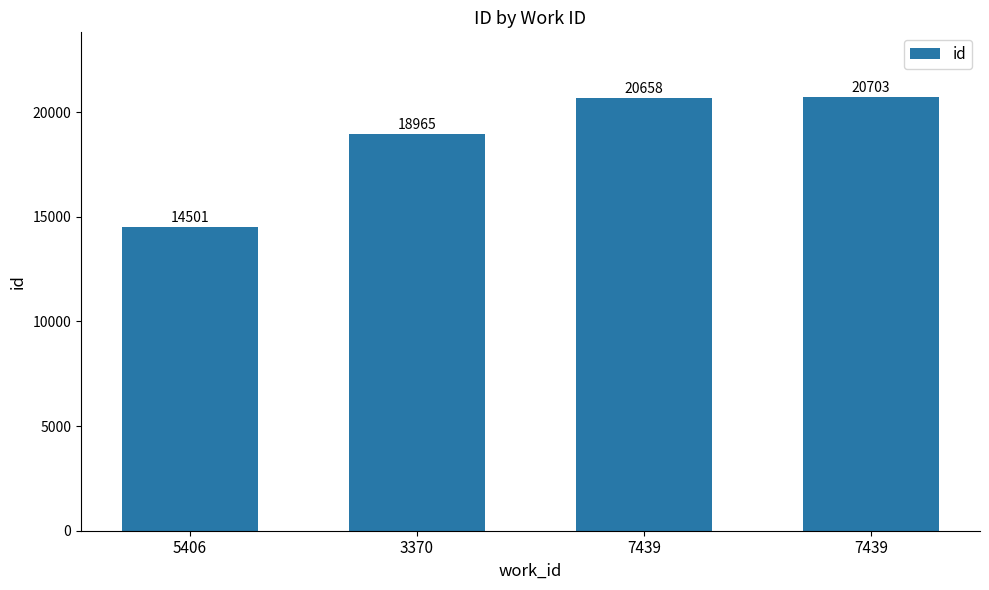

What is the difference between the second highest and minimum values?

6157